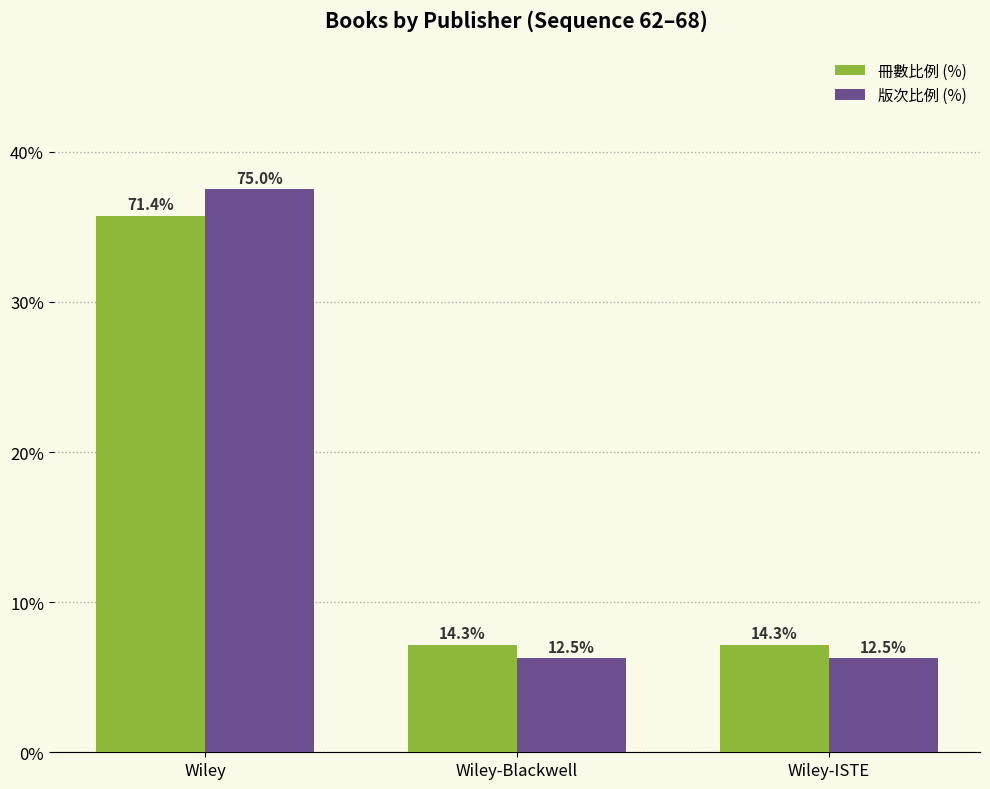

Does the chart contain any negative values?

No